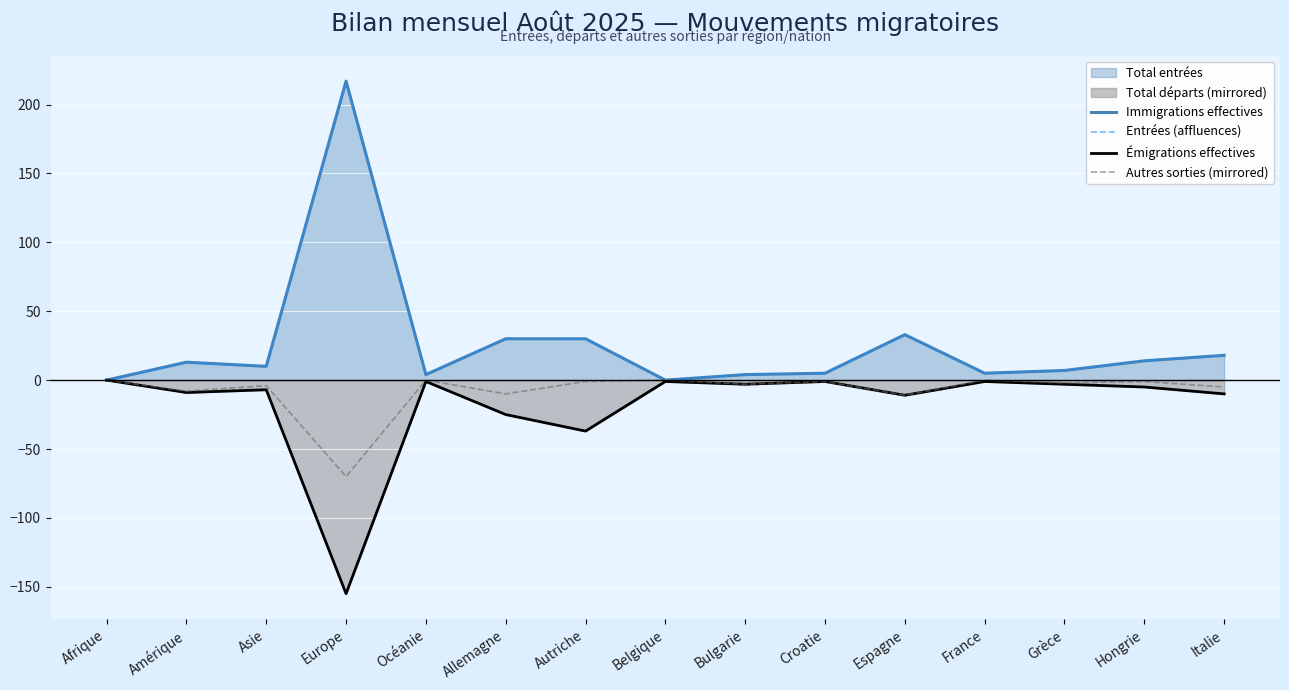

At which category is the sum across all series the highest?

Europe